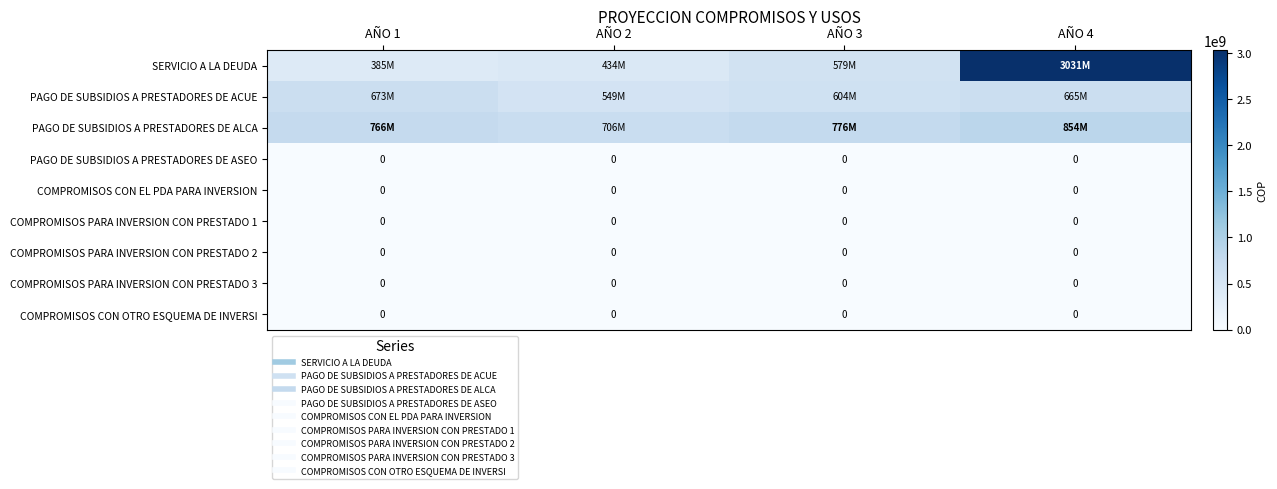

At which category is the sum across all series the highest?

AÑO 4